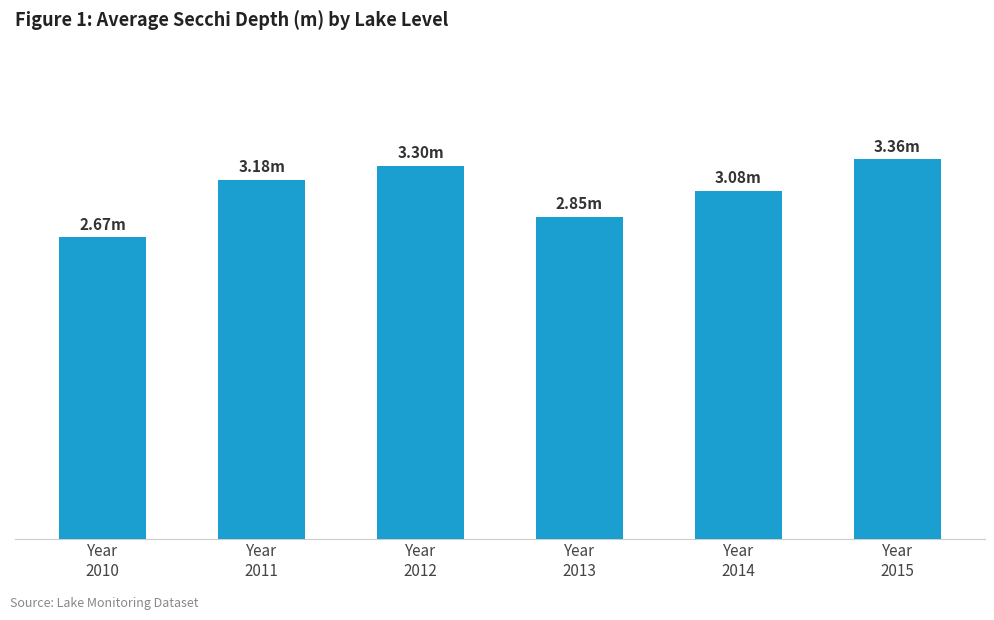

Are the bars horizontal?

No